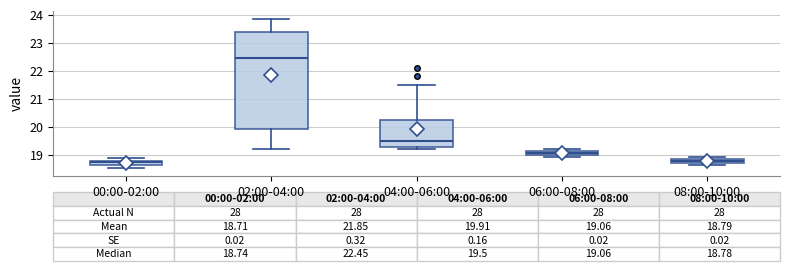

Comparing the boxes themselves (not the whiskers), which one is the tallest?

02:00-04:00